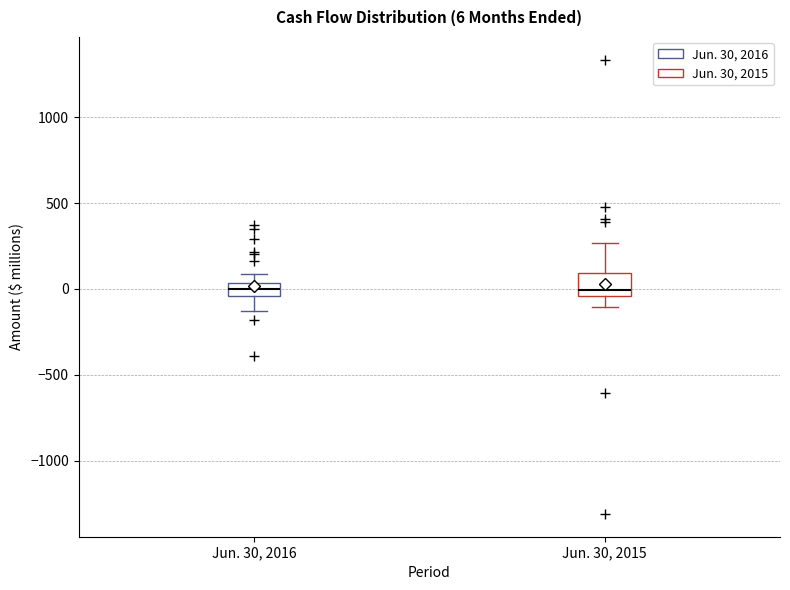

Which box is the tallest, from its lower edge to its upper edge?

Jun. 30, 2015